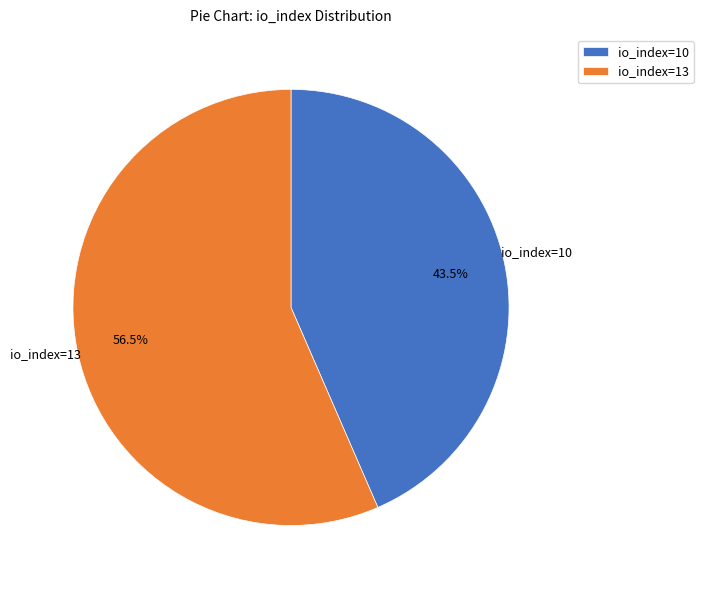

Is the sum of io_index=13 and io_index=10 greater than half?

Yes